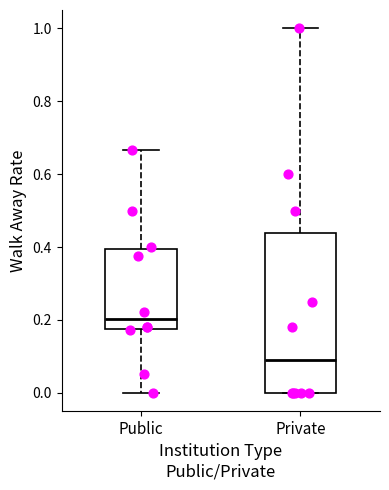

Reading left to right, read every box against the y-axis: the position of its median line, the range the box covers, and the ends of its whiskers. The values are not printed on the chart, so give them approximately, as read against the axis.

Public: median 0.20, box 0.18 to 0.40, whiskers 0.00 to 0.66
Private: median 0.10, box 0.00 to 0.44, whiskers 0.00 to 1.00